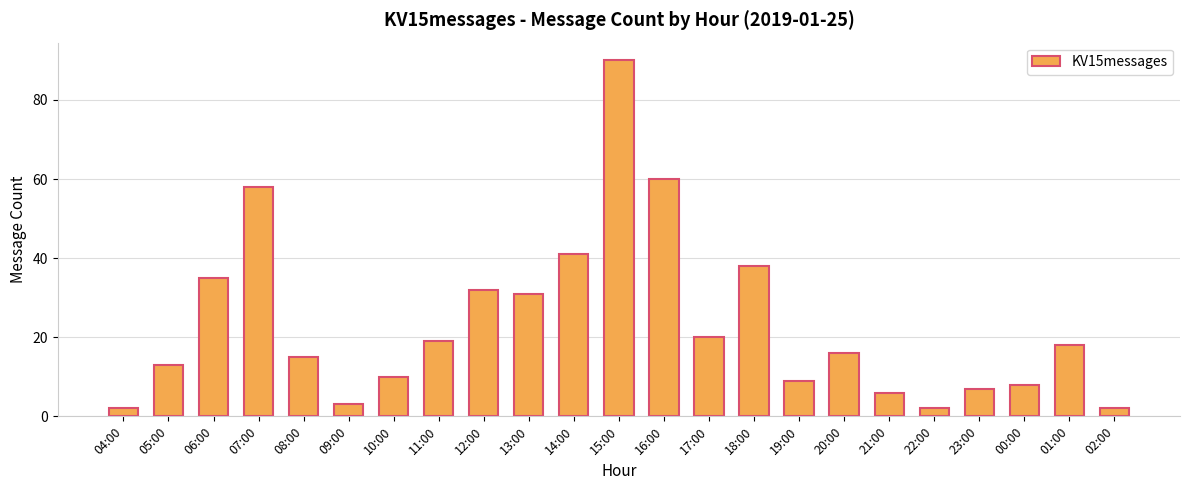

Approximately how many times larger is the value at 18:00 compared to 17:00?

1.9